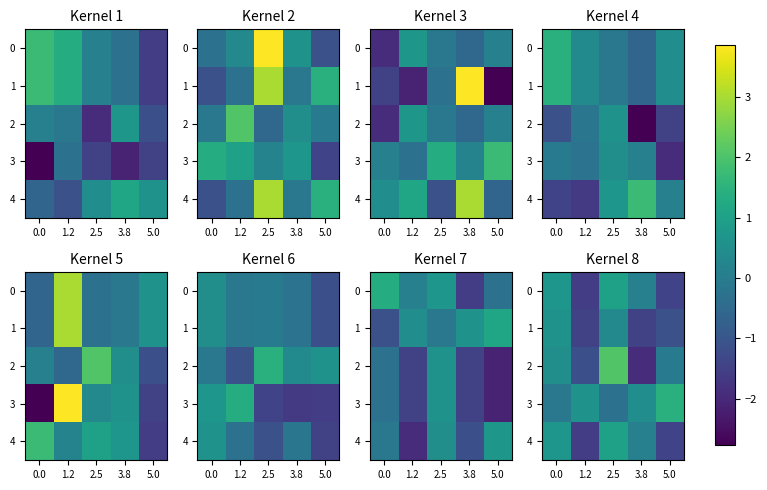

Between 1.2 and 5.0, which series saw the biggest shift?

2